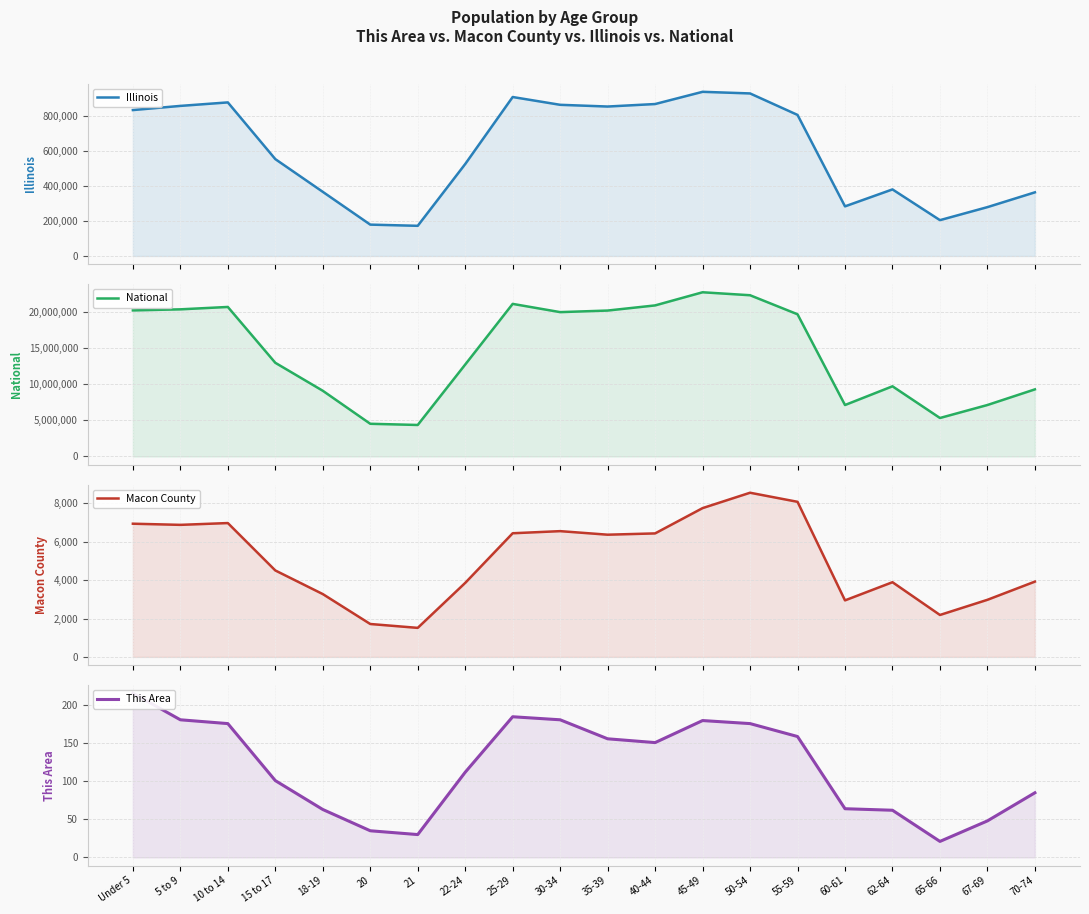

Which series has the largest range (max minus min)?

National